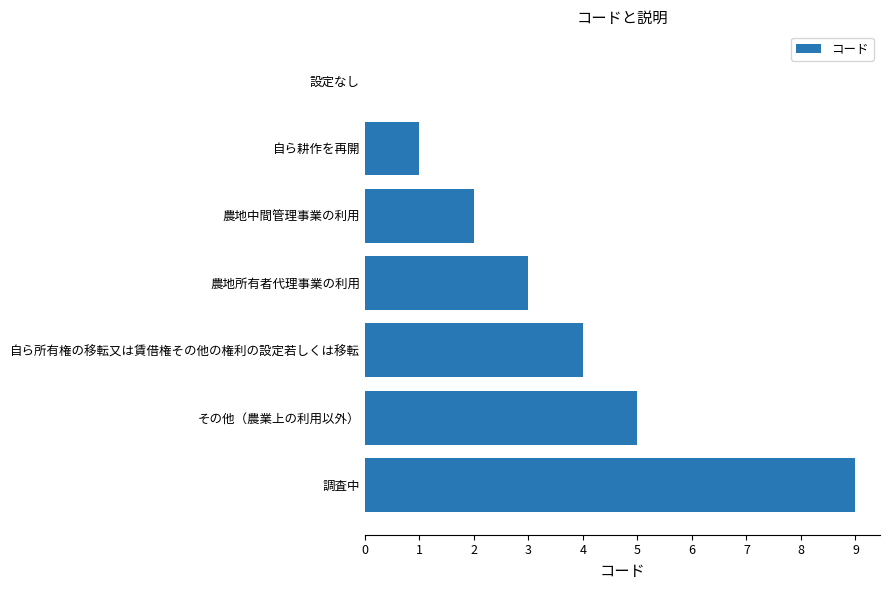

What is the sum of all values?

24